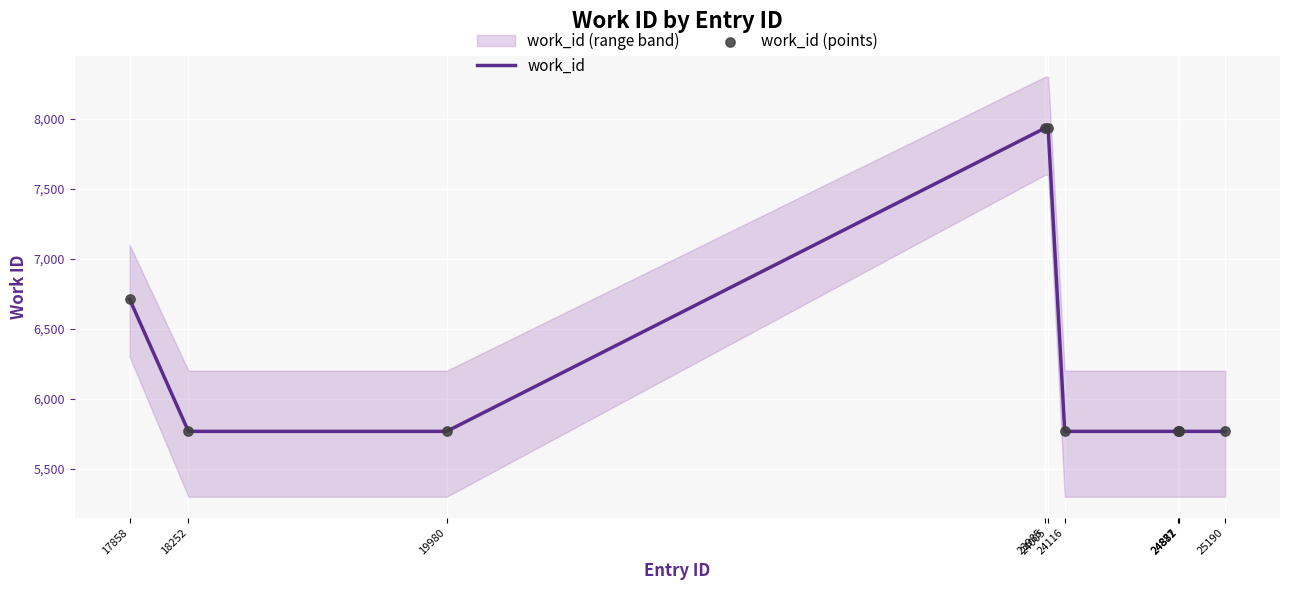

At which category is the sum across all series the highest?

23985